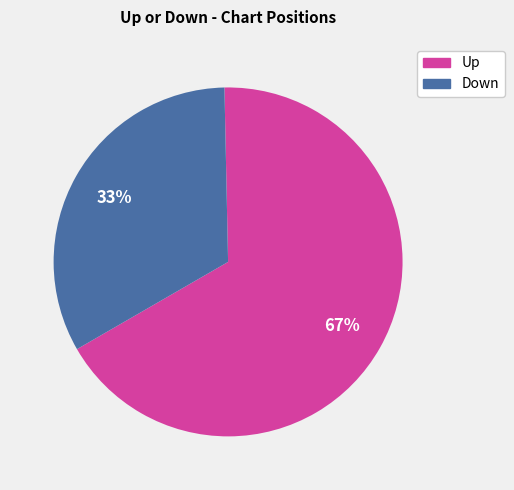

Does any single category account for the majority?

Yes